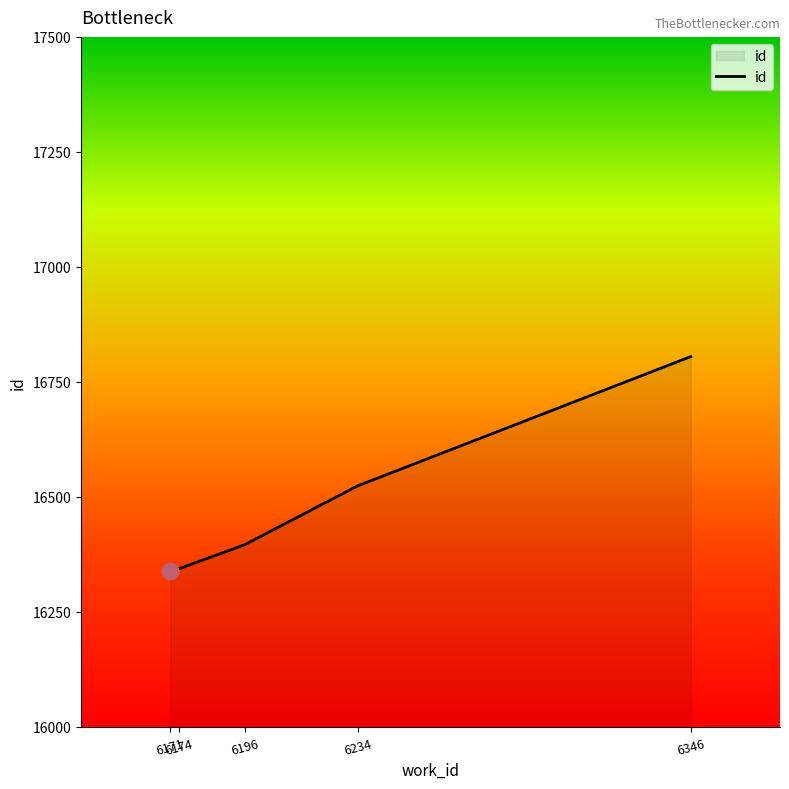

What is the sum of all values?

82409